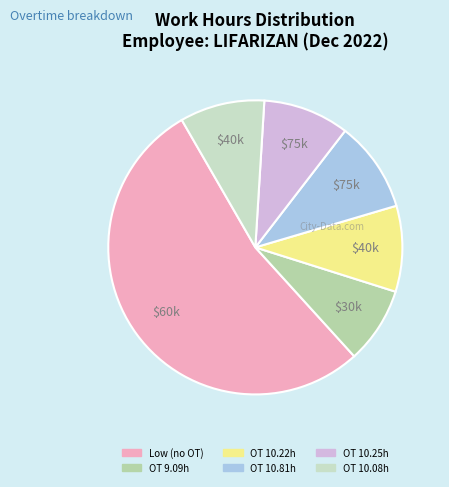

Which category has the smallest portion of the pie?

OT 9.09